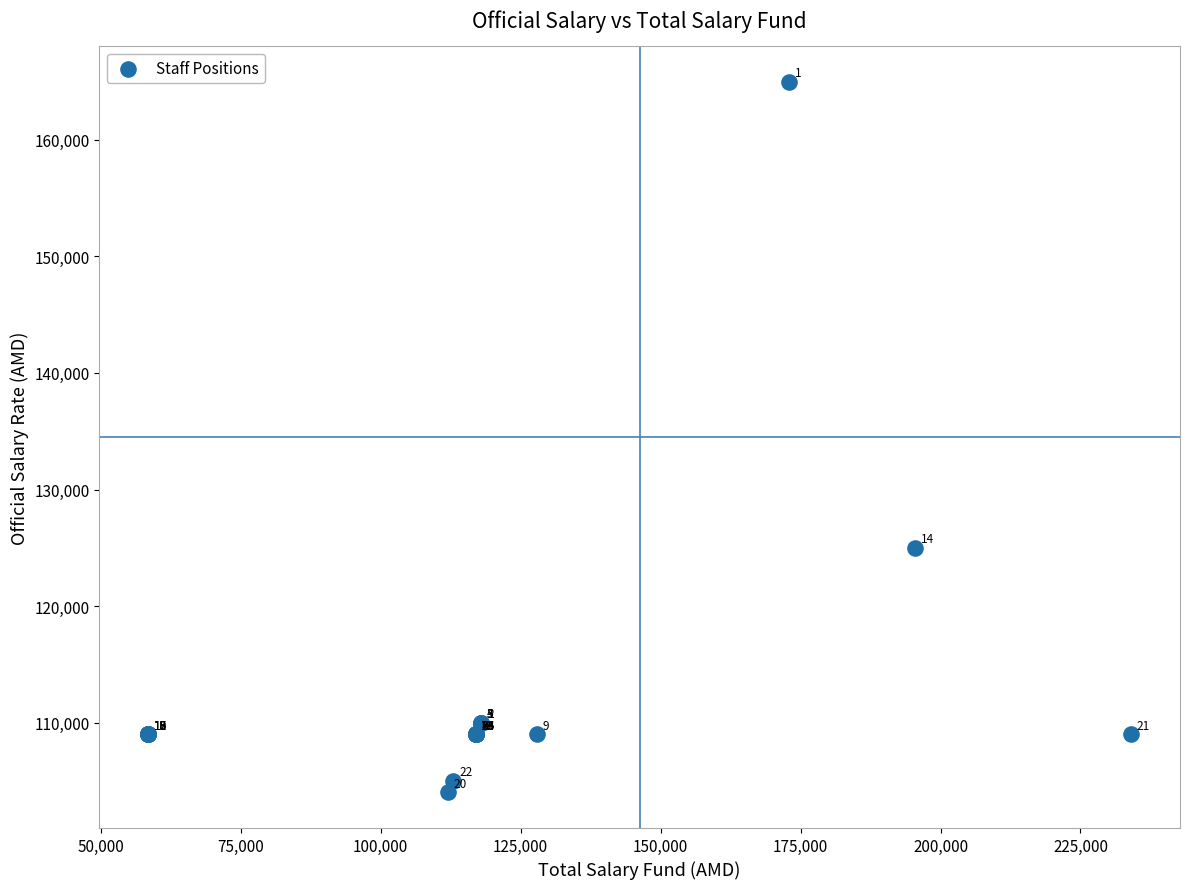

What Y value in the scatter plot is closest to 134500?

125000